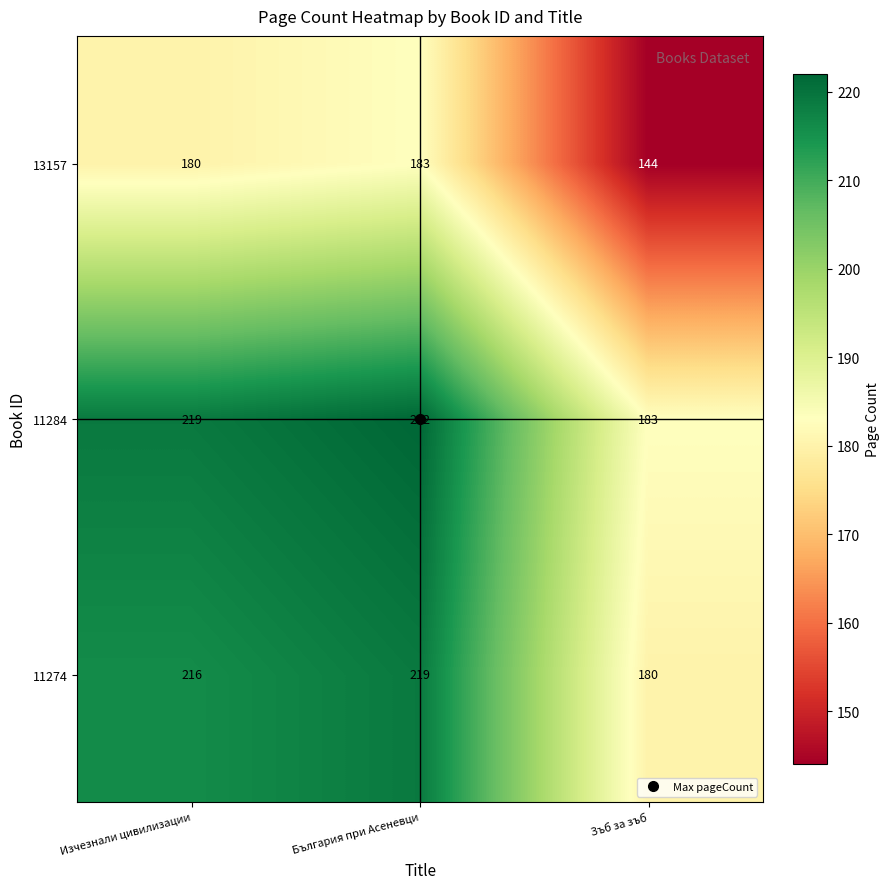

What is the sum of all 11284 values?

624